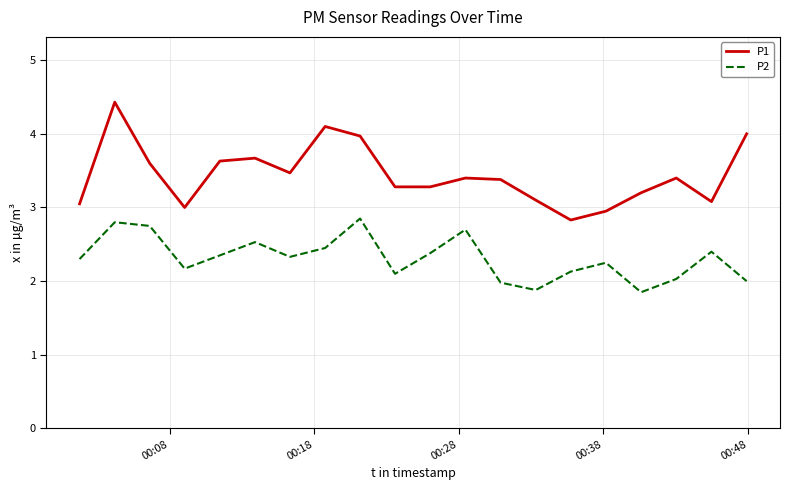

True or false: P2 and P1 cross at least once.

False